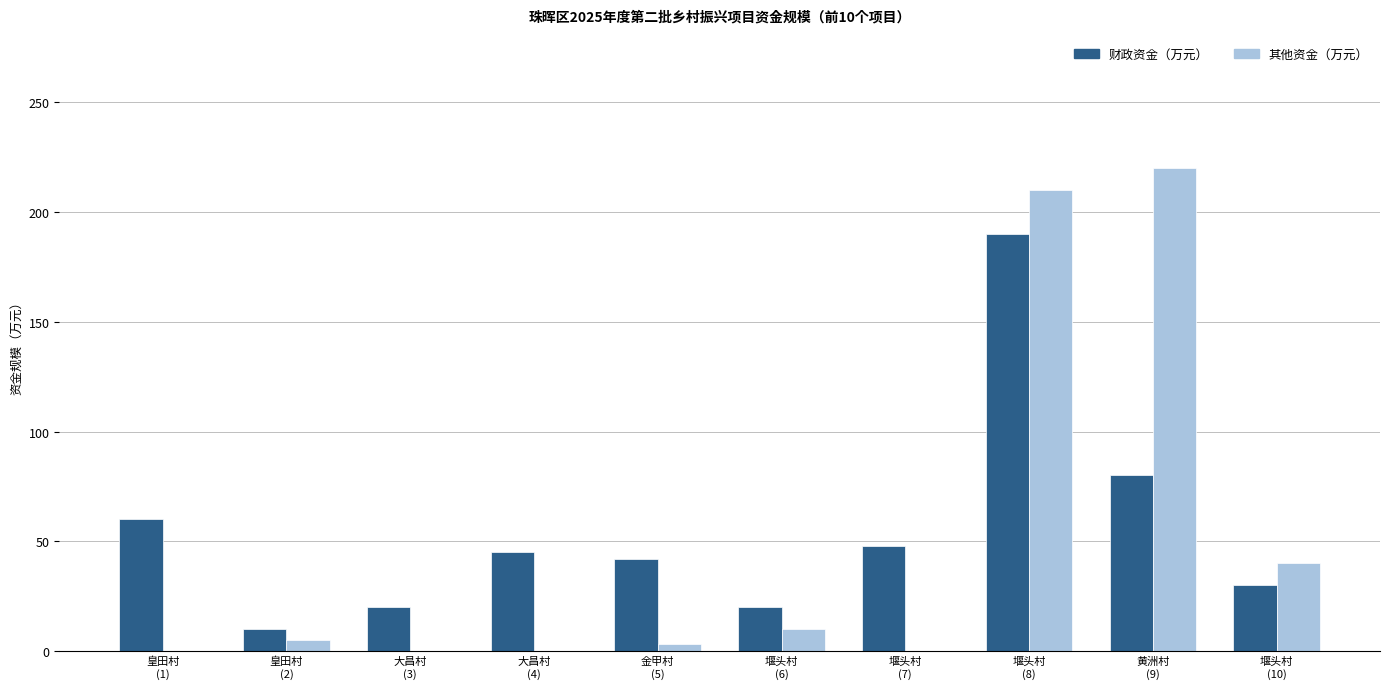

What is the maximum value for 财政资金（万元）?

190